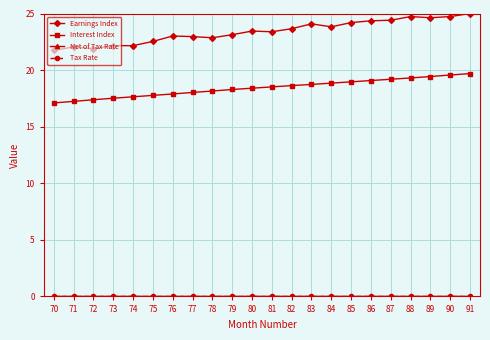

Is it true that Interest Index equals 28.0 at 88?

False